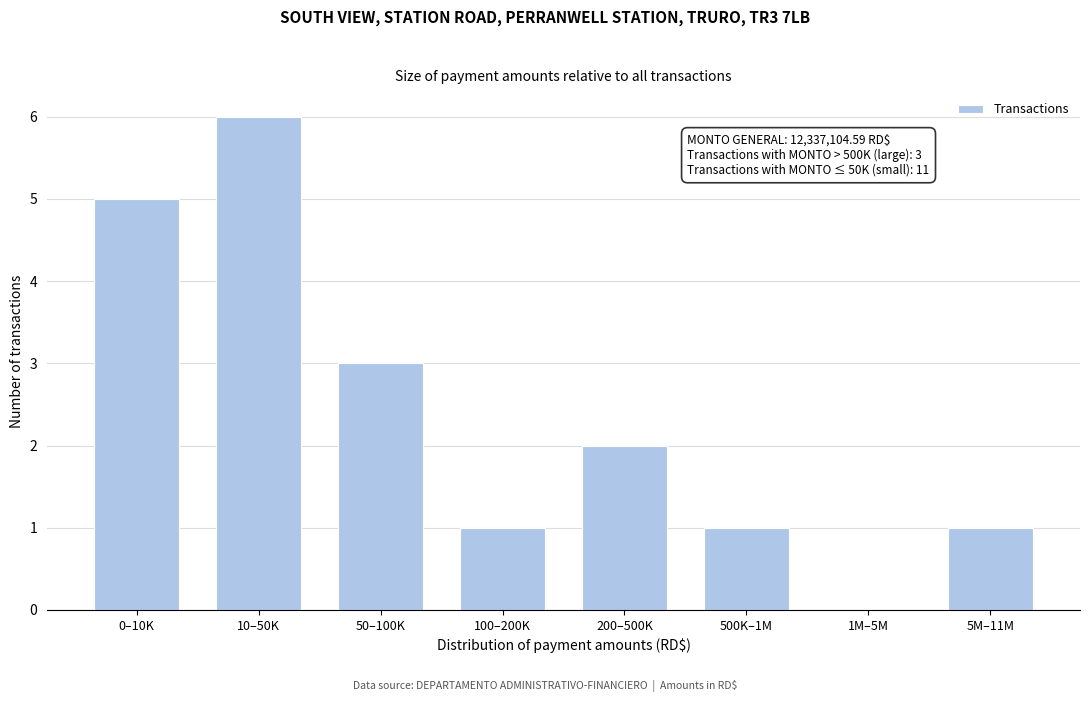

Reading left to right, extract all data points from this chart.

0–10K=5	10–50K=6	50–100K=3	100–200K=1	200–500K=2	500K–1M=1	1M–5M=0	5M–11M=1